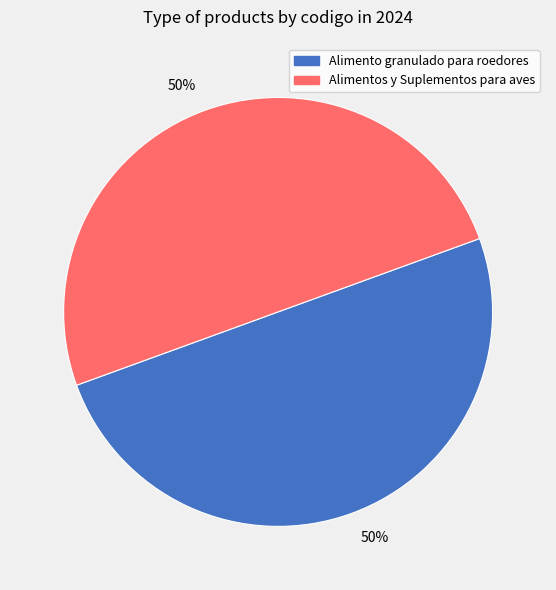

Count the number of slices in the pie.

2